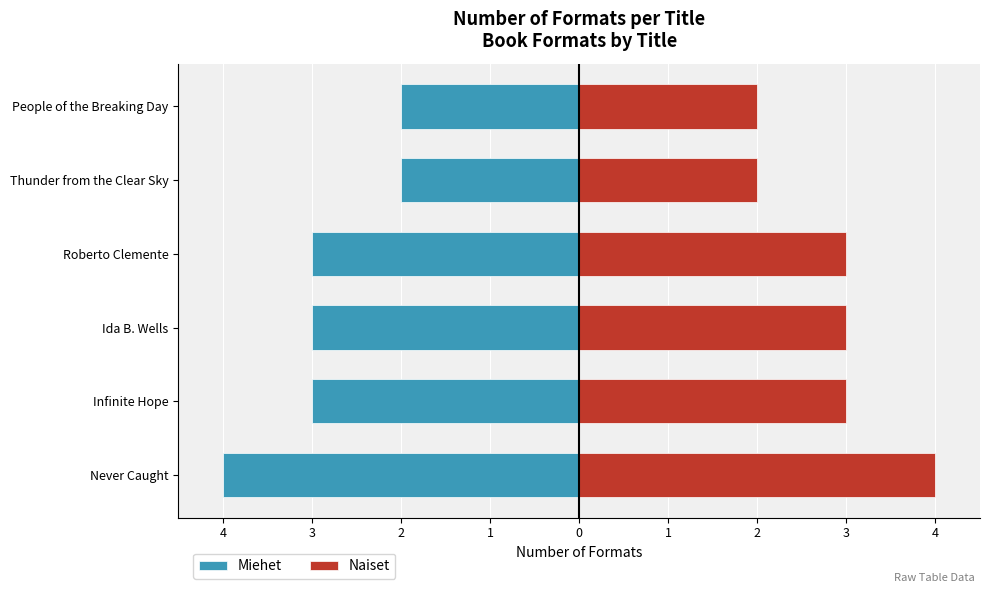

Which series has the largest total across all categories?

Naiset